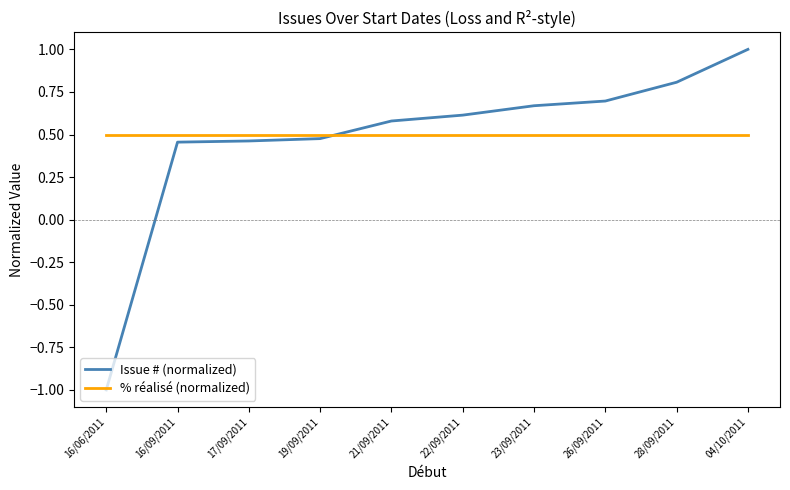

True or false: Issue # (normalized) and % réalisé (normalized) cross at least once.

True